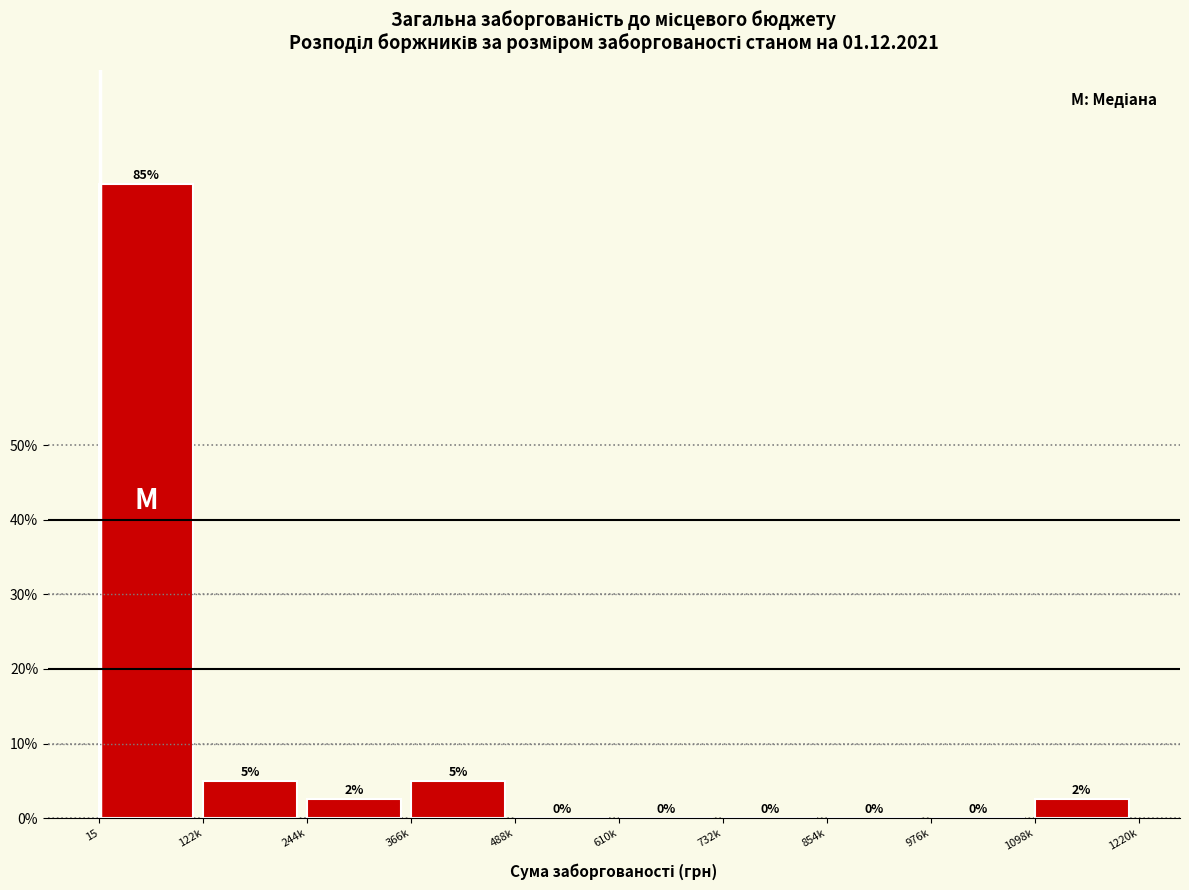

The value at 976k is 0.0. True or false?

True